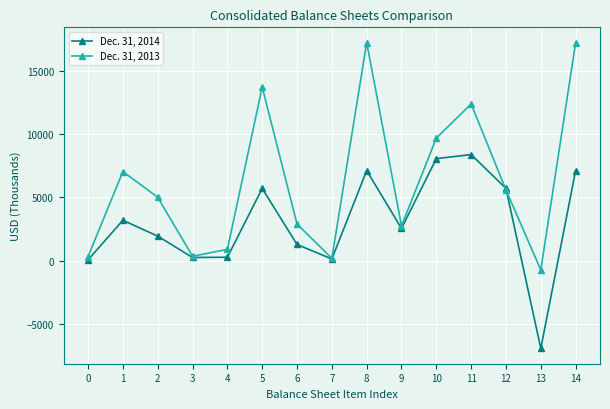

Does the chart display data point markers on the line(s)?

Yes